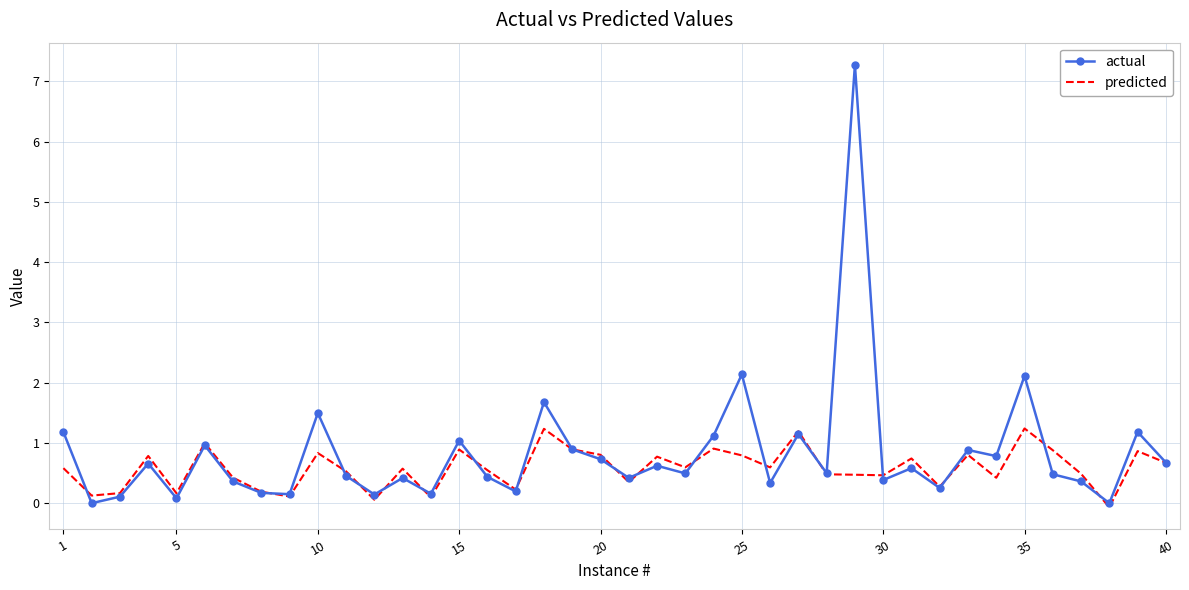

What are all the series names shown in the legend?

actual, predicted